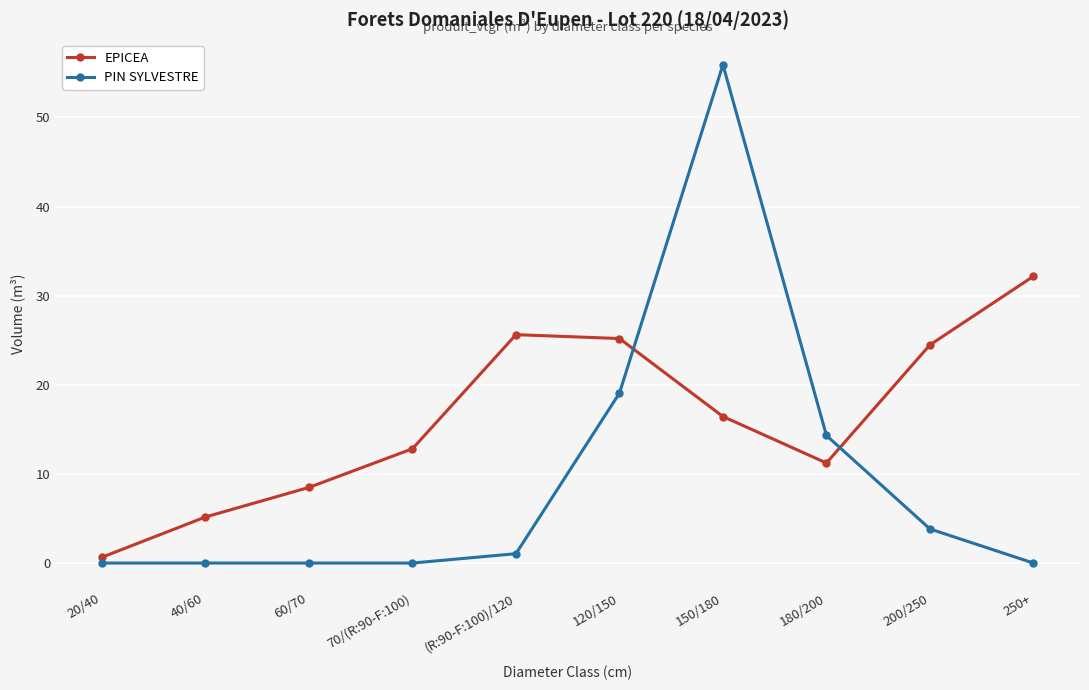

True or false: EPICEA and PIN SYLVESTRE cross at least once.

True